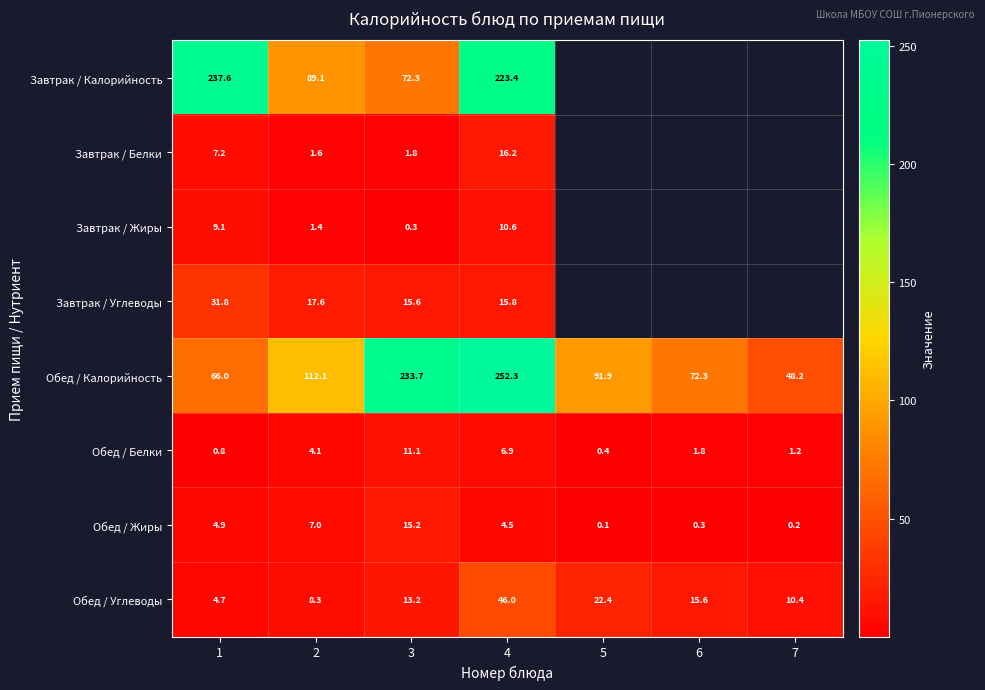

What is the difference between the second highest and minimum values in the Обед / Белки series?

6.5